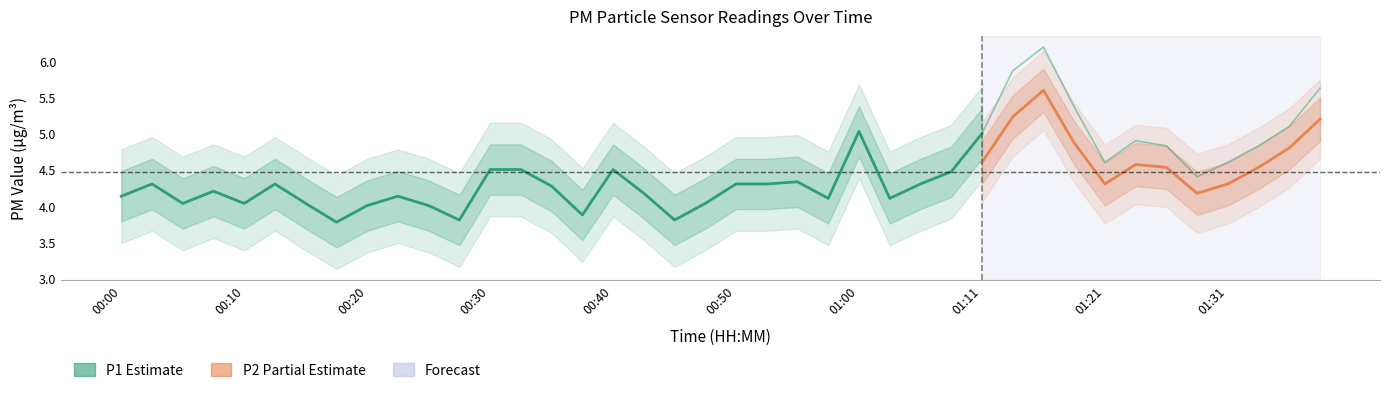

What is the difference between the values at 00:18 and 01:16?

2.4